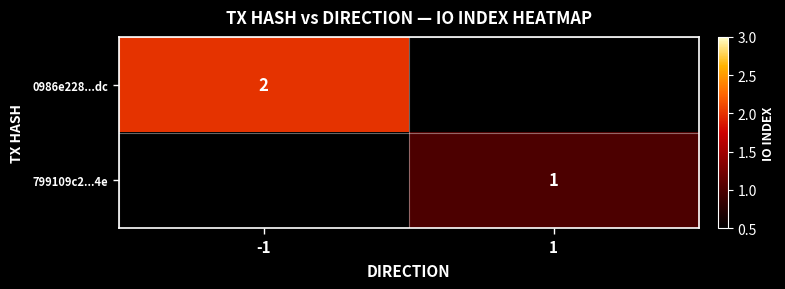

The 799109c2...4e series shows 1 at 1. True or false?

True